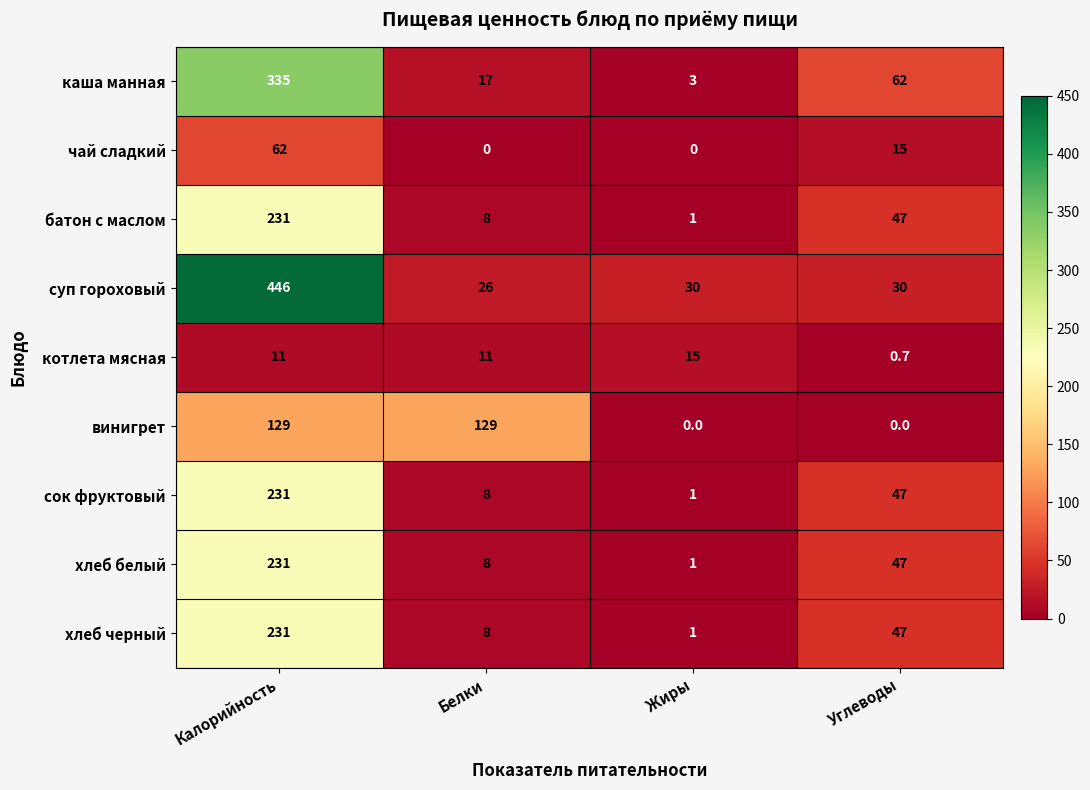

How many винигрет values are between 0 and 129?

4